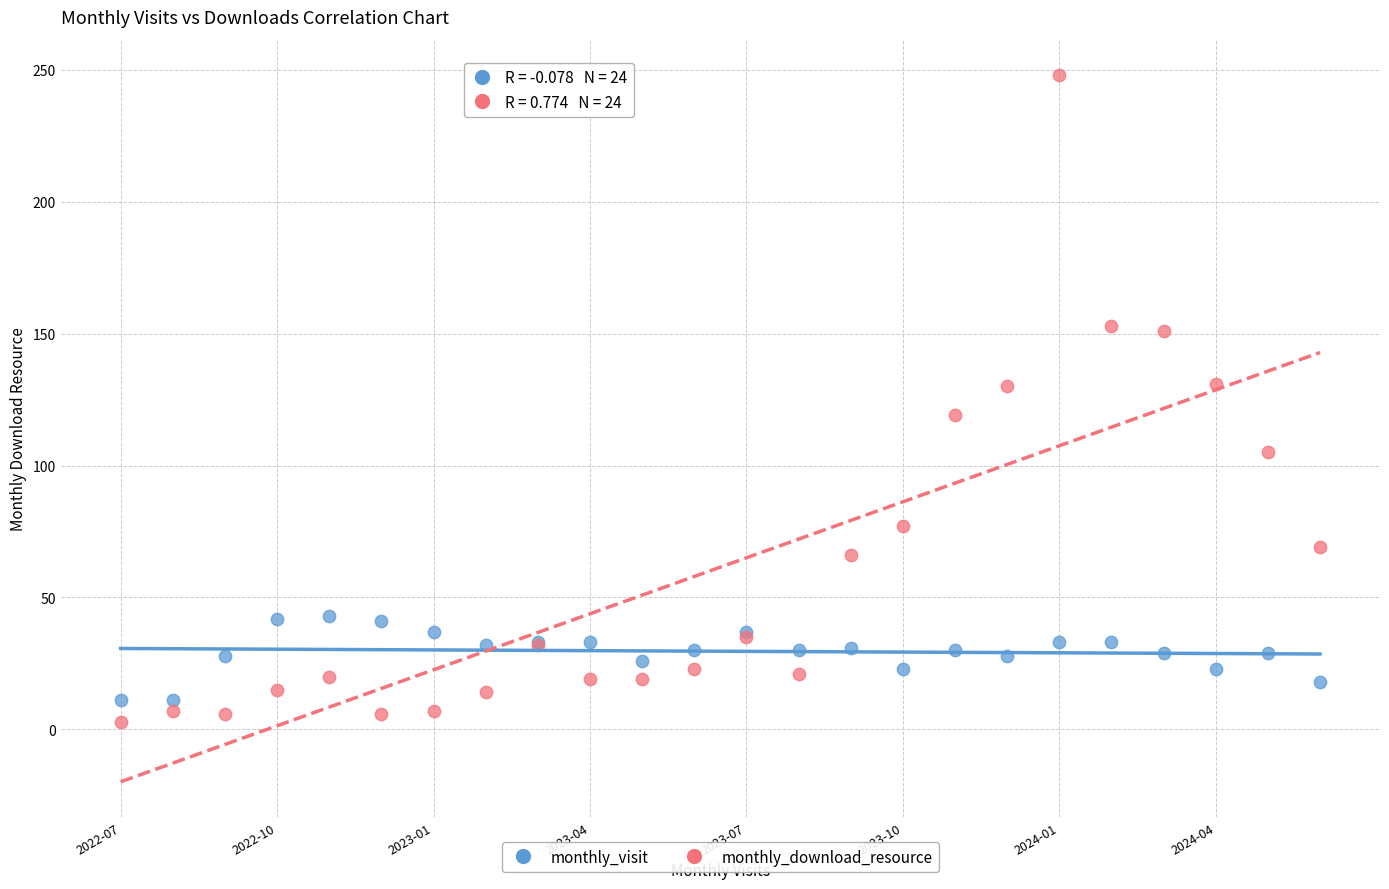

Which series reaches the minimum Y coordinate?

monthly_download_resource